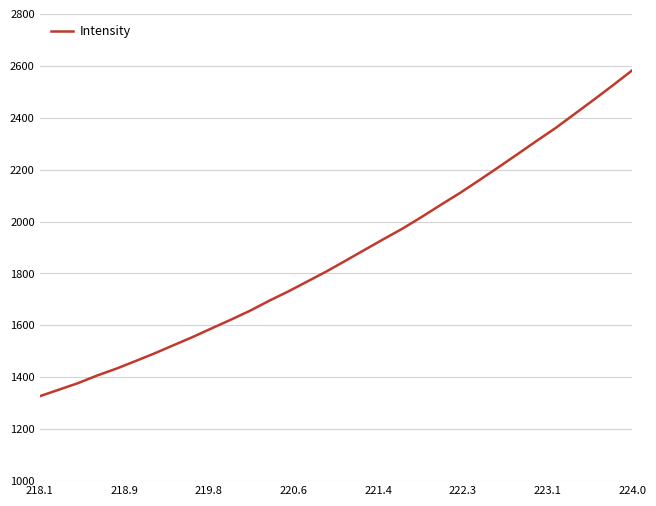

What is the difference between the maximum and minimum values?

1255.4